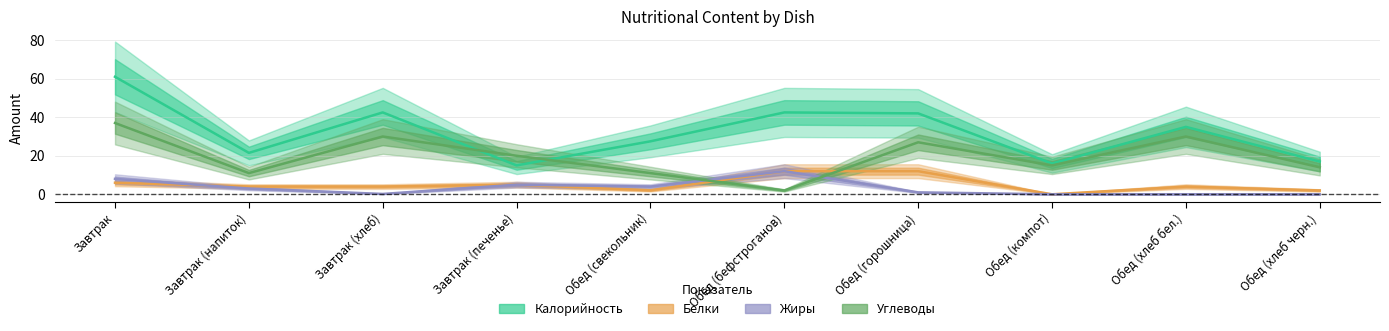

How many lines are shown in the chart?

4